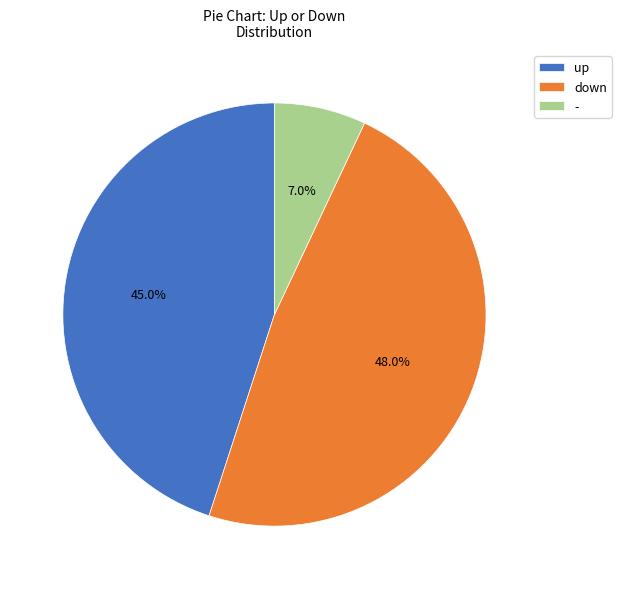

What percentage is the down slice, to the nearest percent?

48%